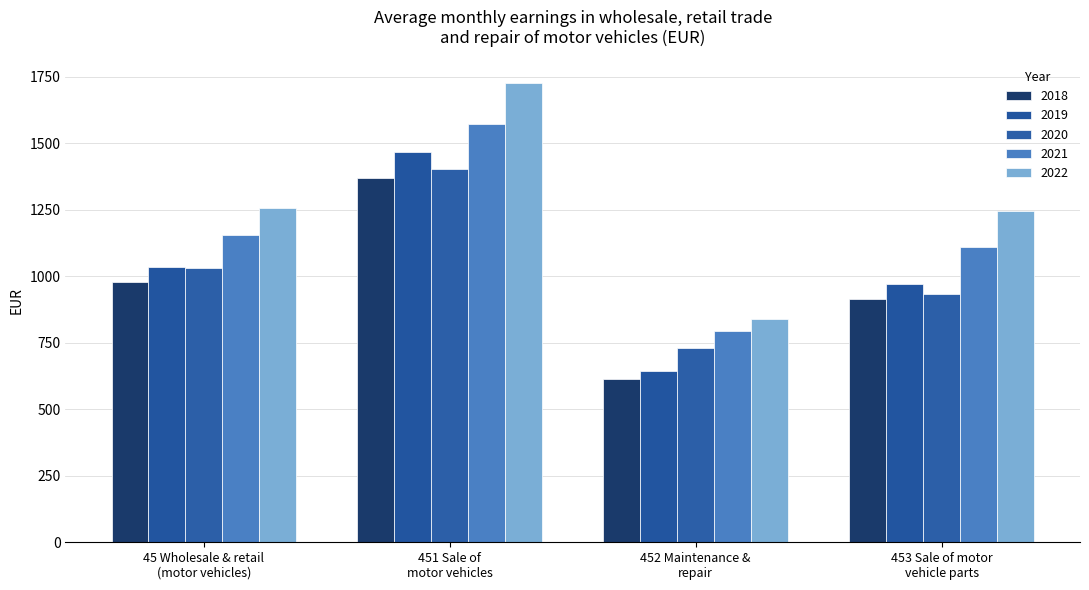

How many groups of bars are there?

4